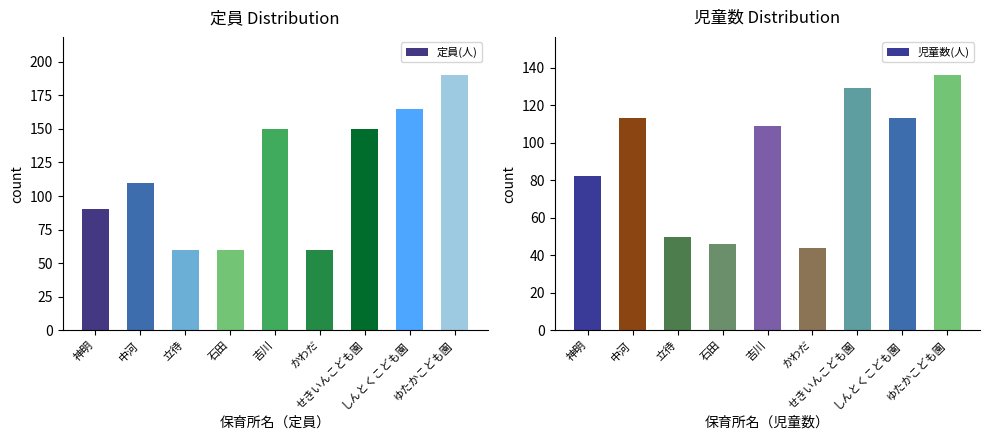

List the labels in order of 児童数(人) value, largest first.

ゆたかこども園, せきいんこども園, 中河, しんとくこども園, 吉川, 神明, 立待, 石田, かわだ